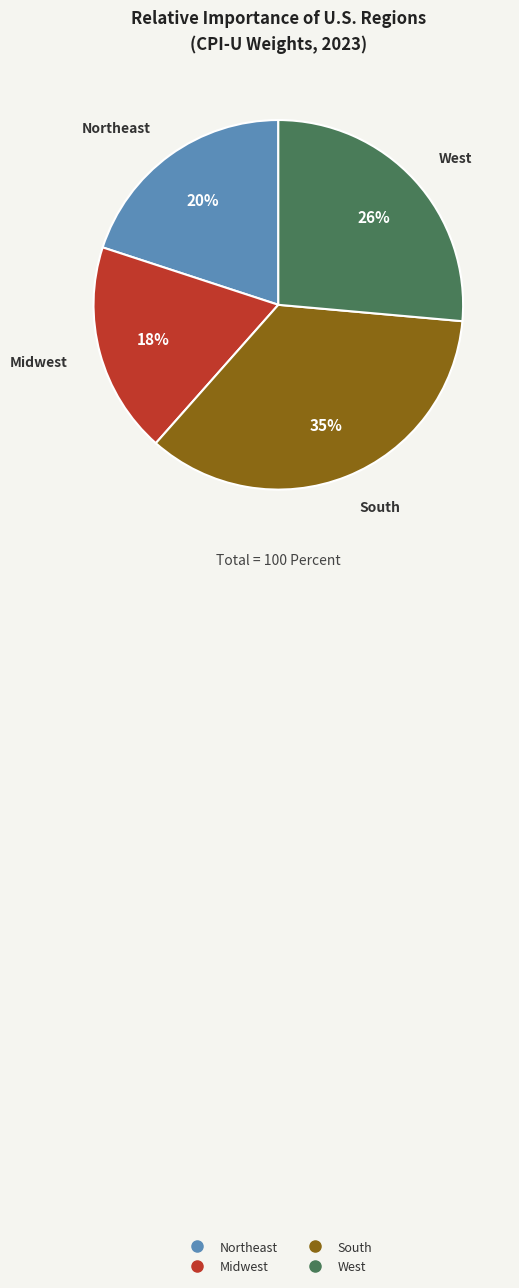

Rank the categories by value from highest to lowest.

South, West, Northeast, Midwest